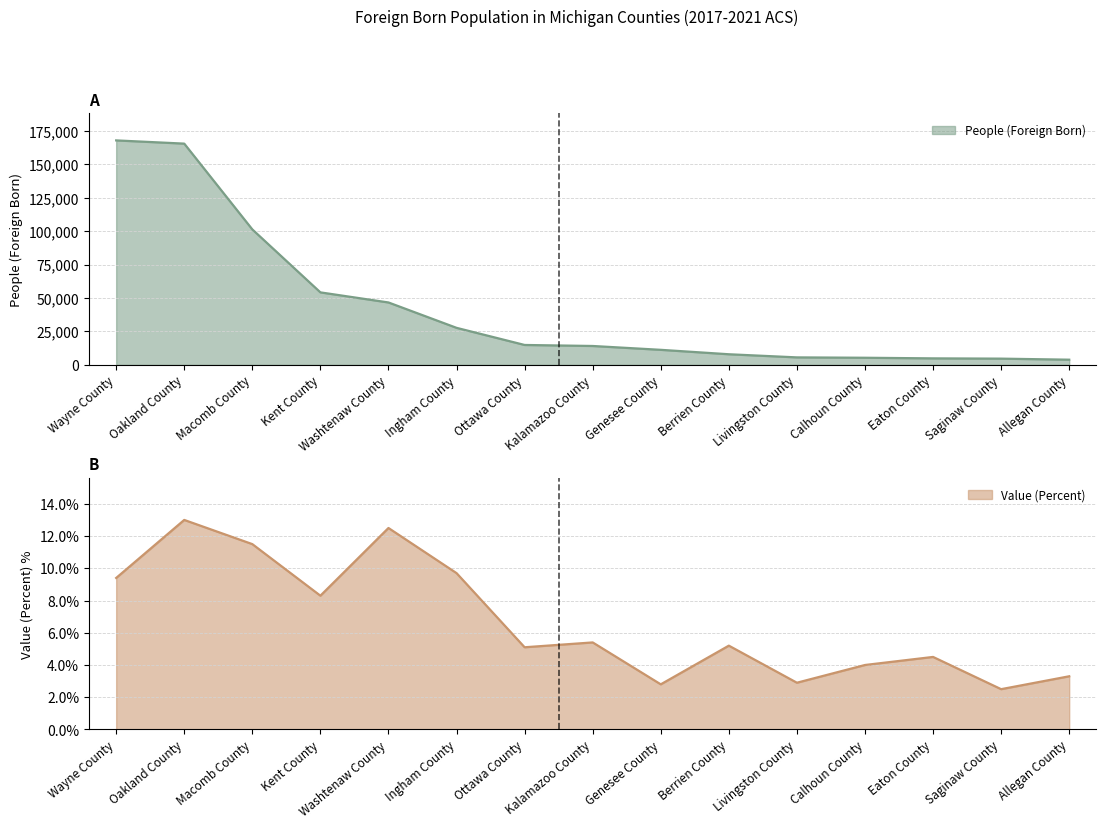

The People (Foreign Born) series shows 26041.5 at Ottawa County. True or false?

False